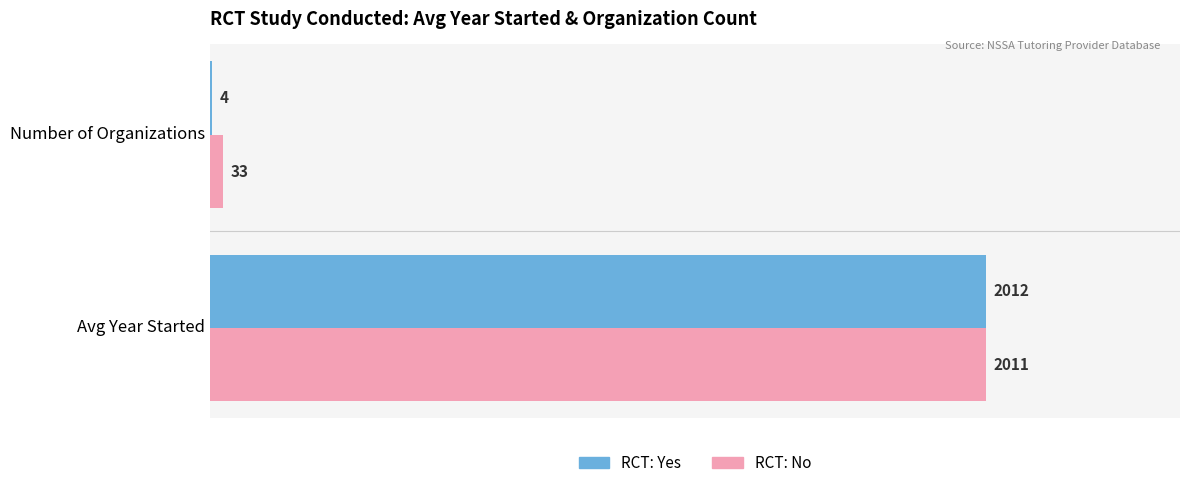

What are all the series names shown in the legend?

RCT: Yes, RCT: No